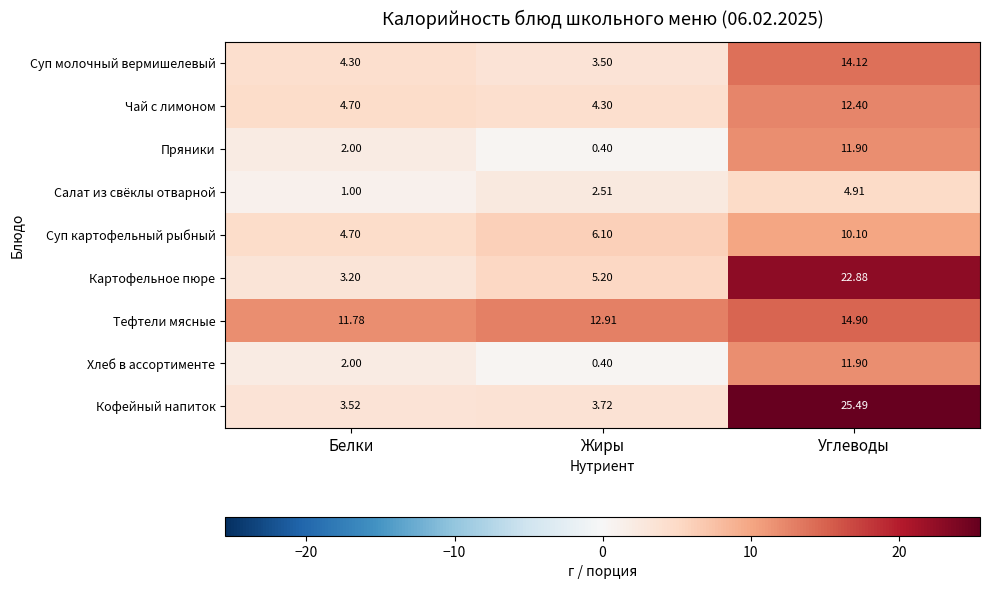

Between Жиры and Углеводы, which series saw the biggest shift?

Кофейный напиток